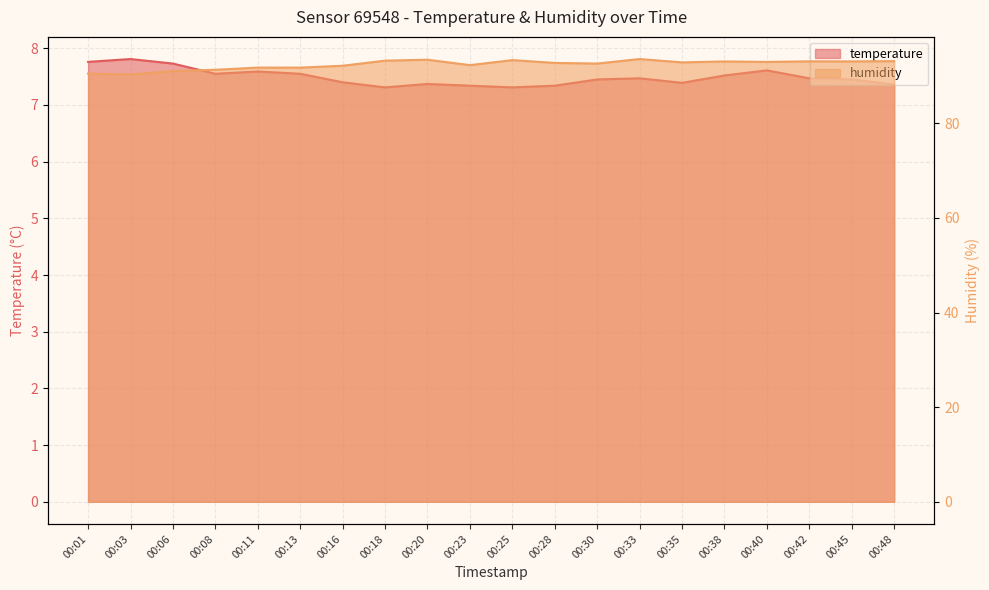

What is the highest value of the temperature series?

7.8